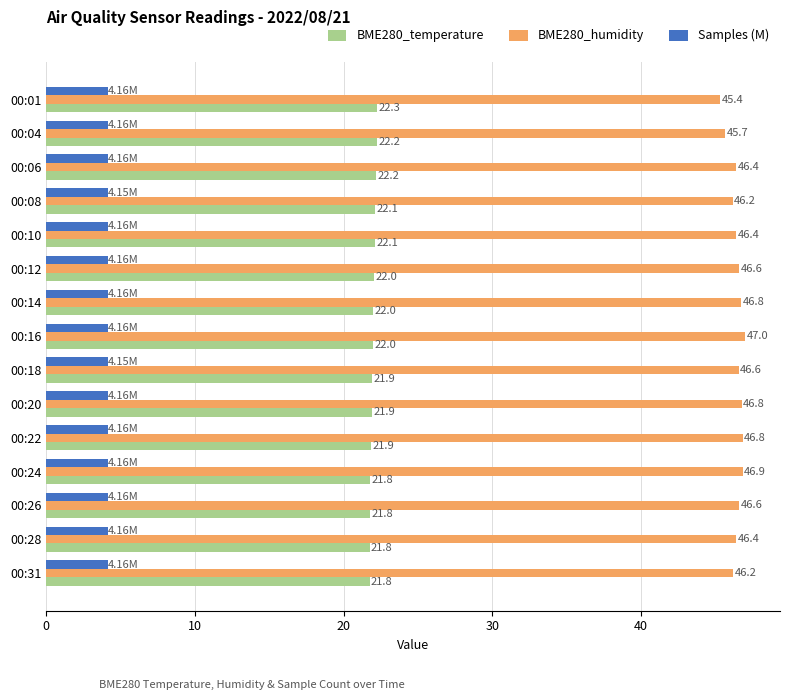

At which category is the sum across all series the highest?

00:16